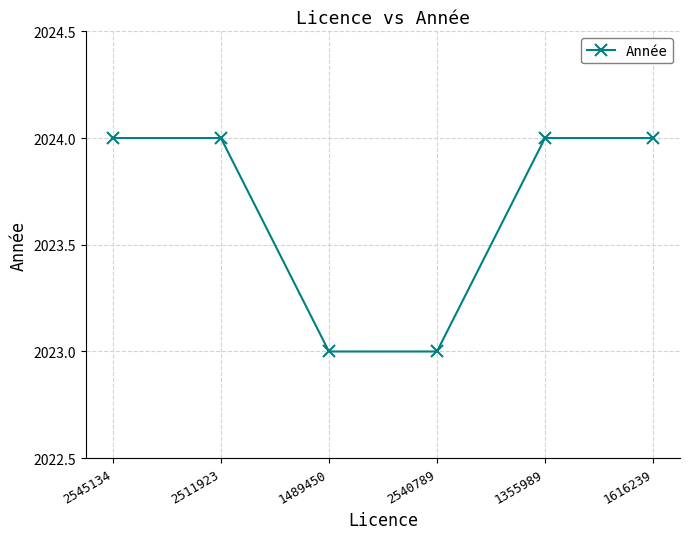

Reading right to left, transcribe all the data shown in this chart.

1616239=2024	1355989=2024	2540789=2023	1489450=2023	2511923=2024	2545134=2024